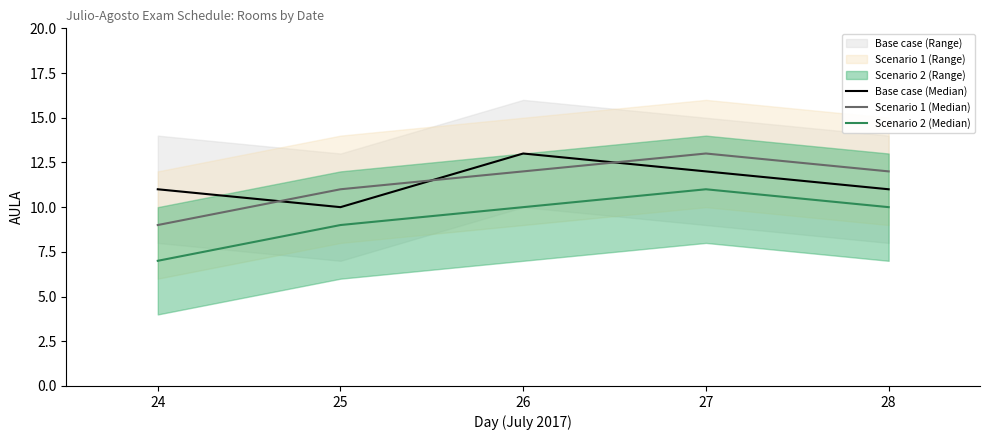

Reading left to right, list all the values displayed in this chart.

Base case (Median): 24=11	25=10	26=13	27=12	28=11
Scenario 1 (Median): 24=9	25=11	26=12	27=13	28=12
Scenario 2 (Median): 24=7	25=9	26=10	27=11	28=10